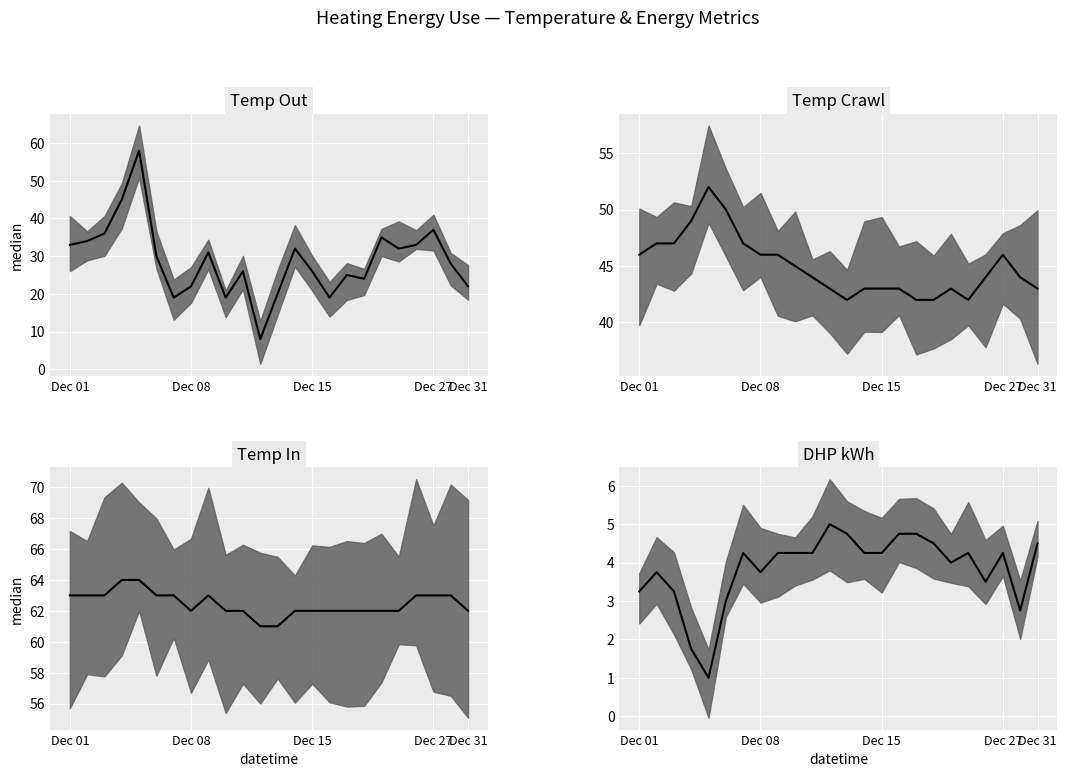

What is the average value of the Temp In median series?

62.5